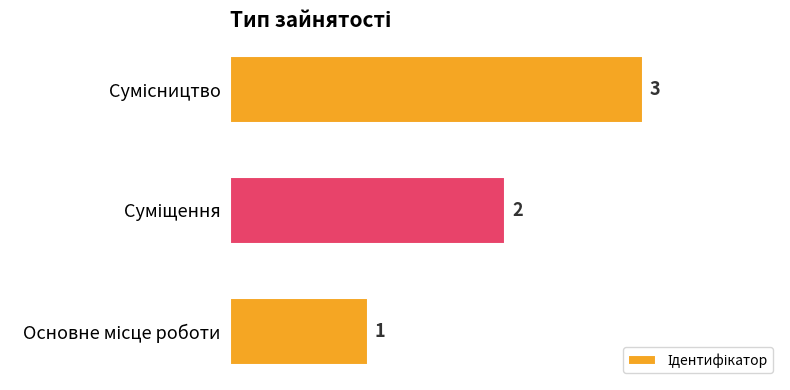

What is the maximum value shown in the chart?

3